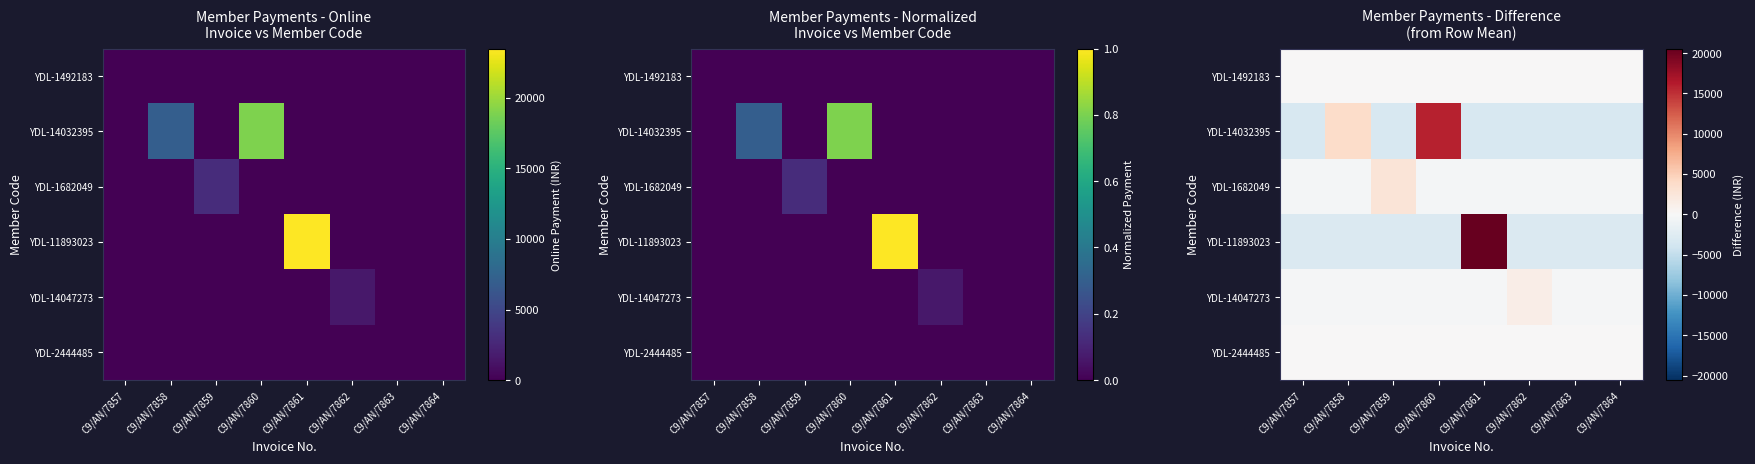

Which category has the highest value in the YDL-1492183 series?

C9/AN/7857